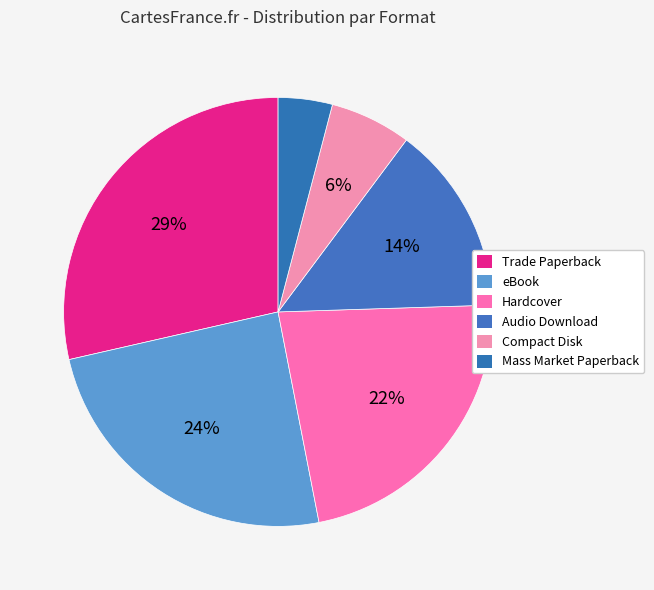

What percentage is NOT represented by Trade Paperback?

71.4%